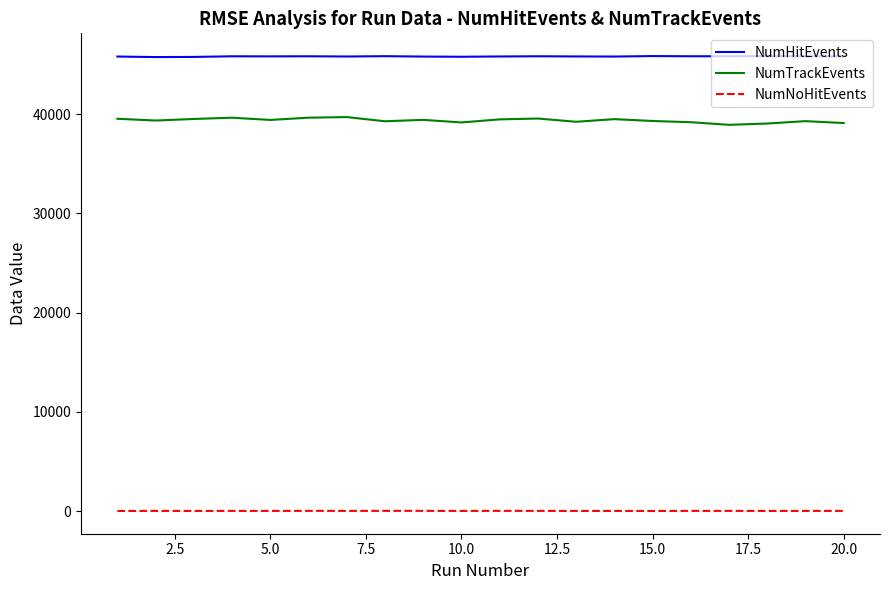

True or false: NumHitEvents and NumTrackEvents intersect in this chart.

False